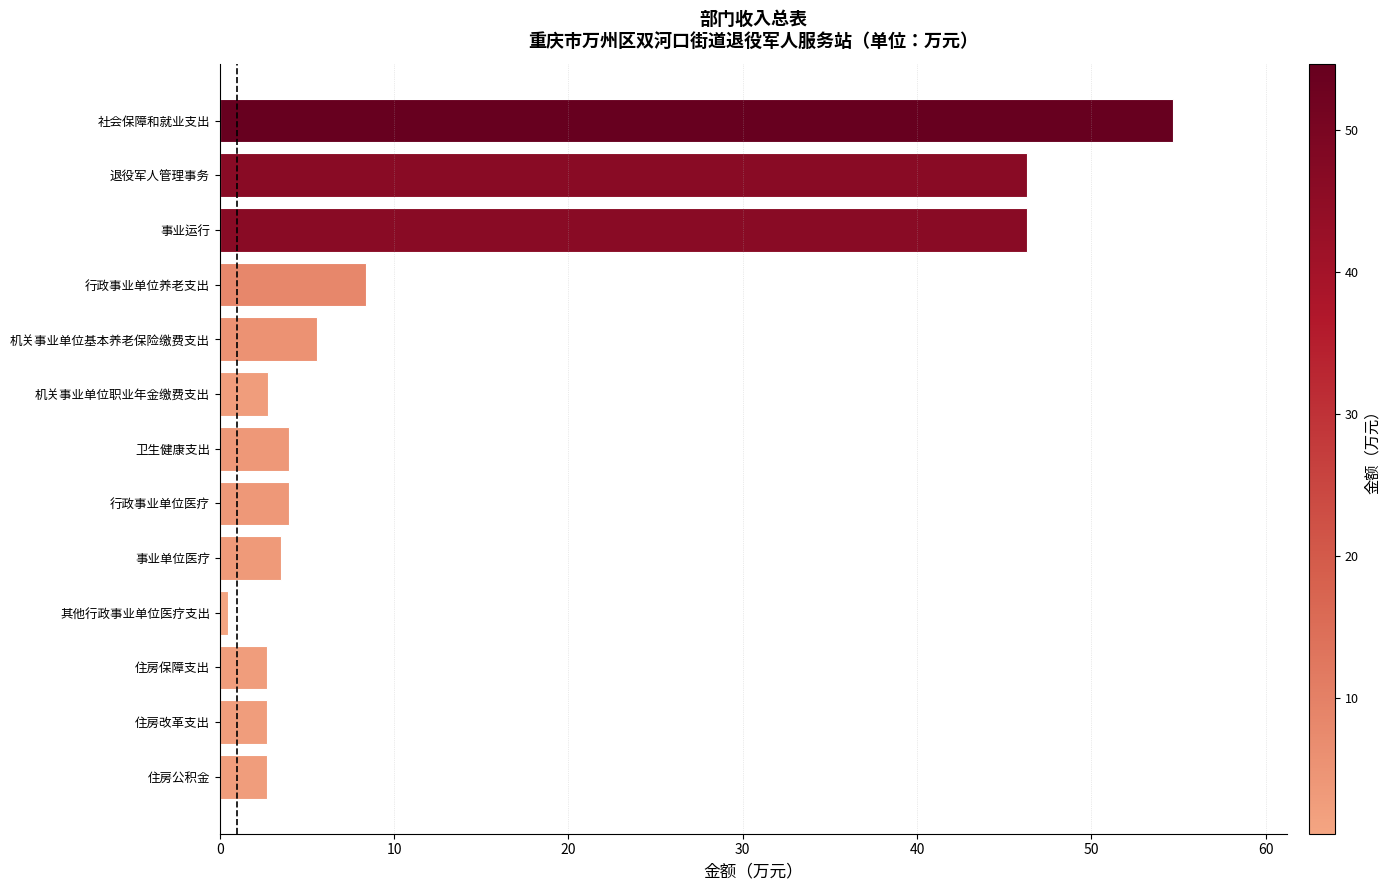

Does the chart contain stacked bars?

No